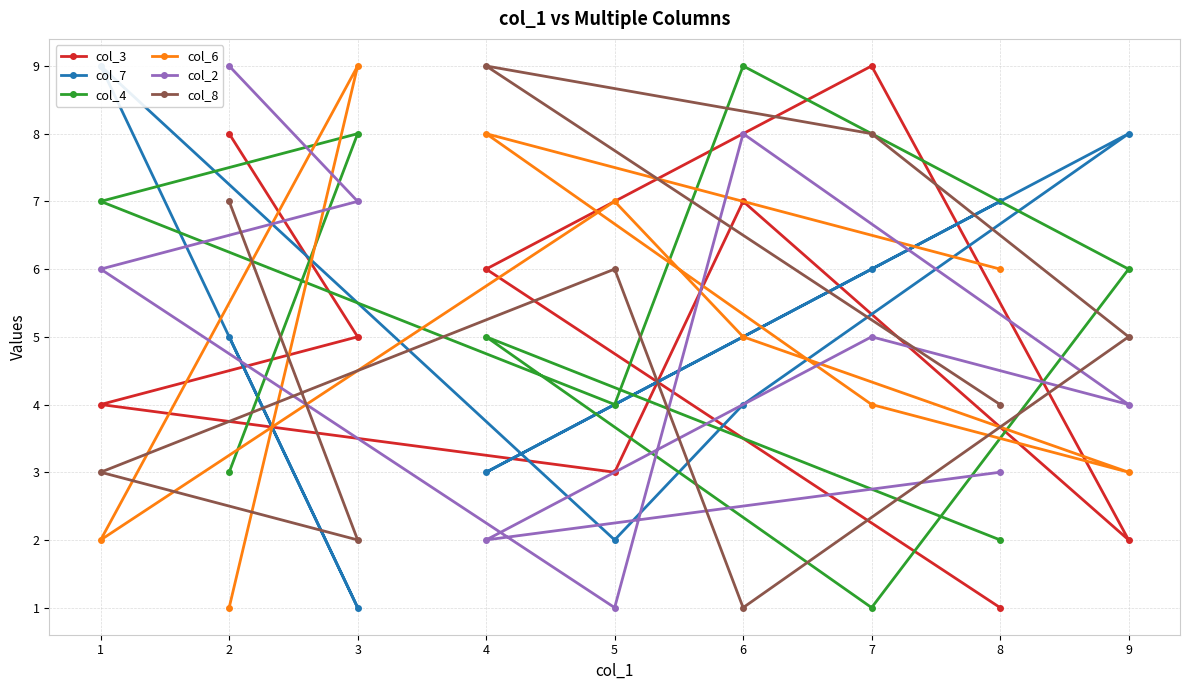

At which label does col_2 reach its minimum?

5